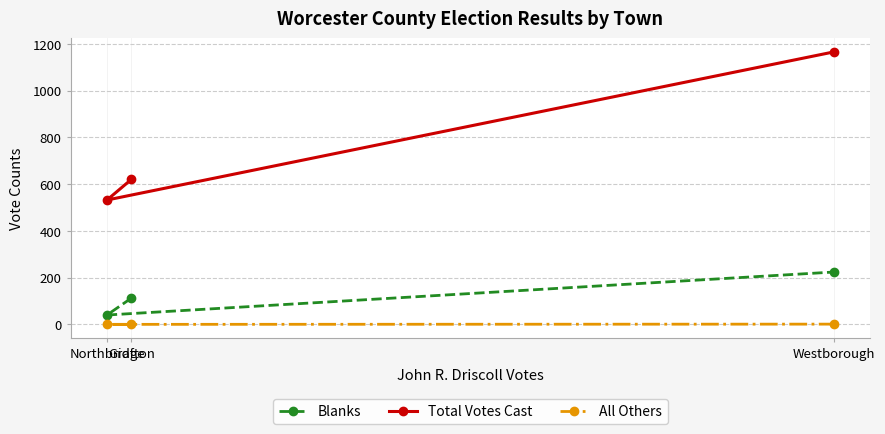

Which label corresponds to the smallest value in the chart?

Grafton